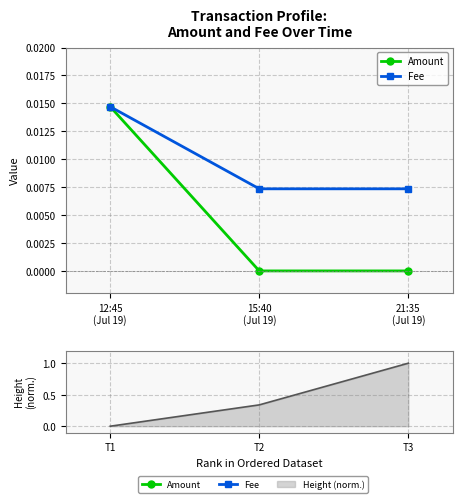

How many categories are shown in the chart?

3